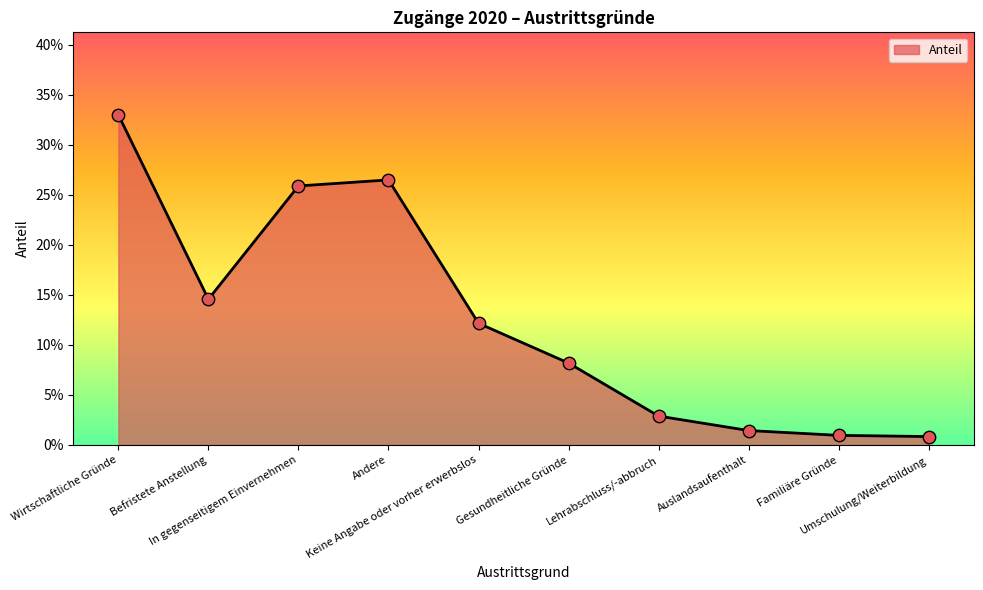

Between Befristete Anstellung and Lehrabschluss/-abbruch, which is larger?

Befristete Anstellung